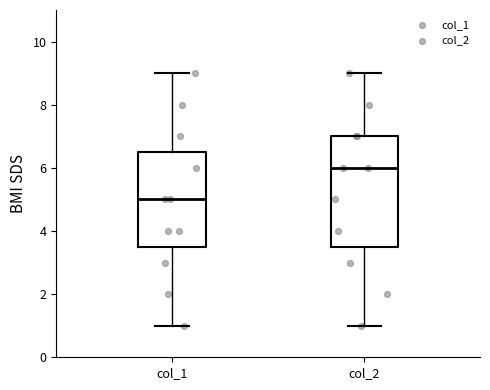

Which box's median line is the lowest?

col_1